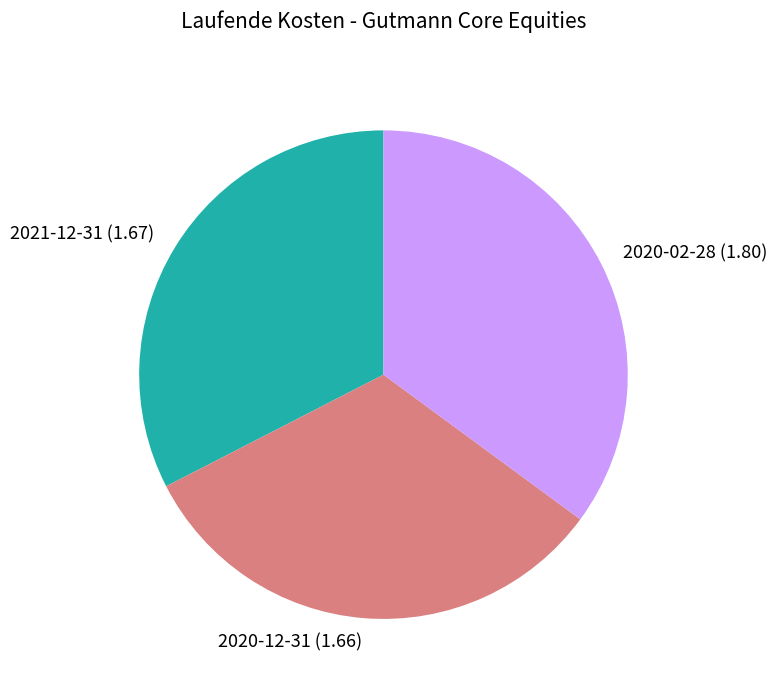

True or false: 2021-12-31 accounts for 33% of the total.

True